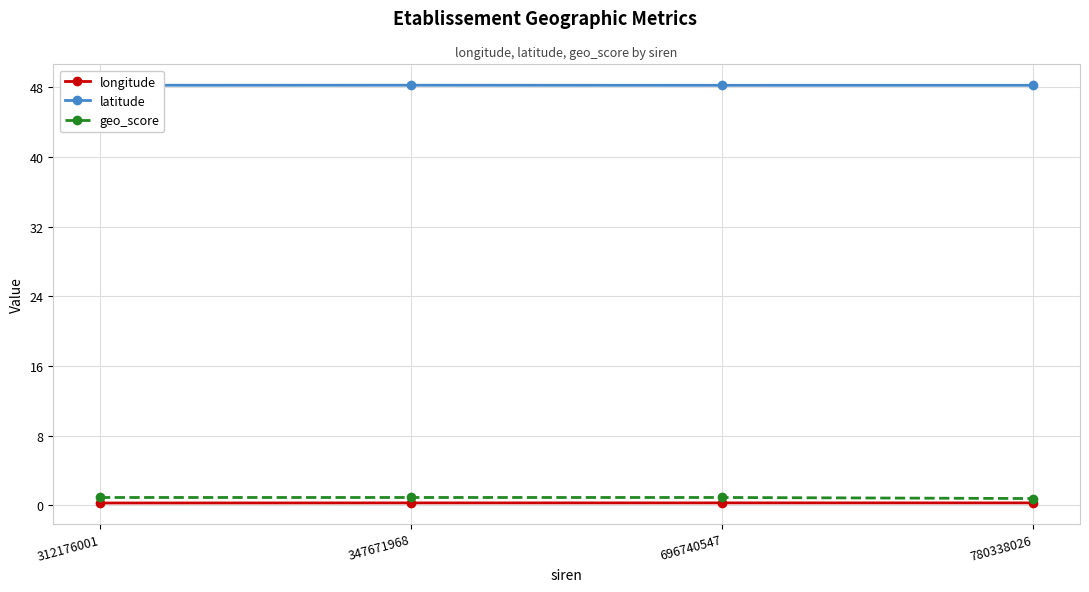

True or false: geo_score and longitude cross at least once.

False